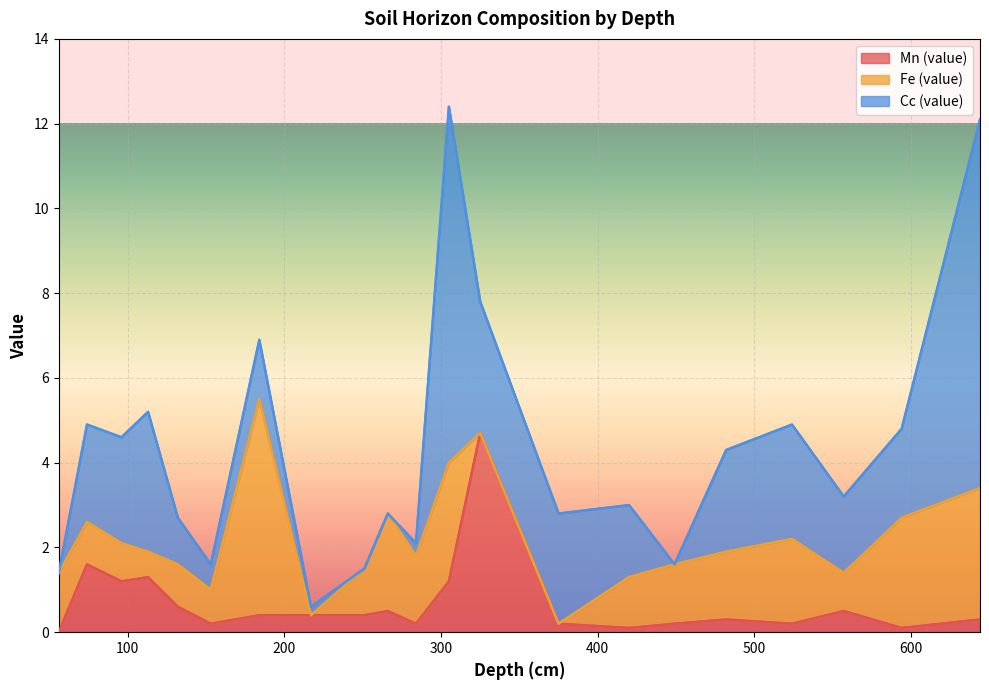

Is the value of Mn (value) at 420 greater than the value of Cc (value) at 524?

No